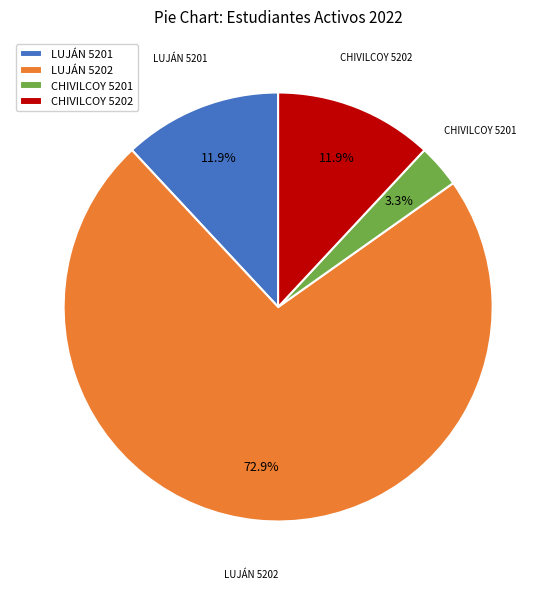

Is it true that CHIVILCOY 5202 is 26% of the pie?

False